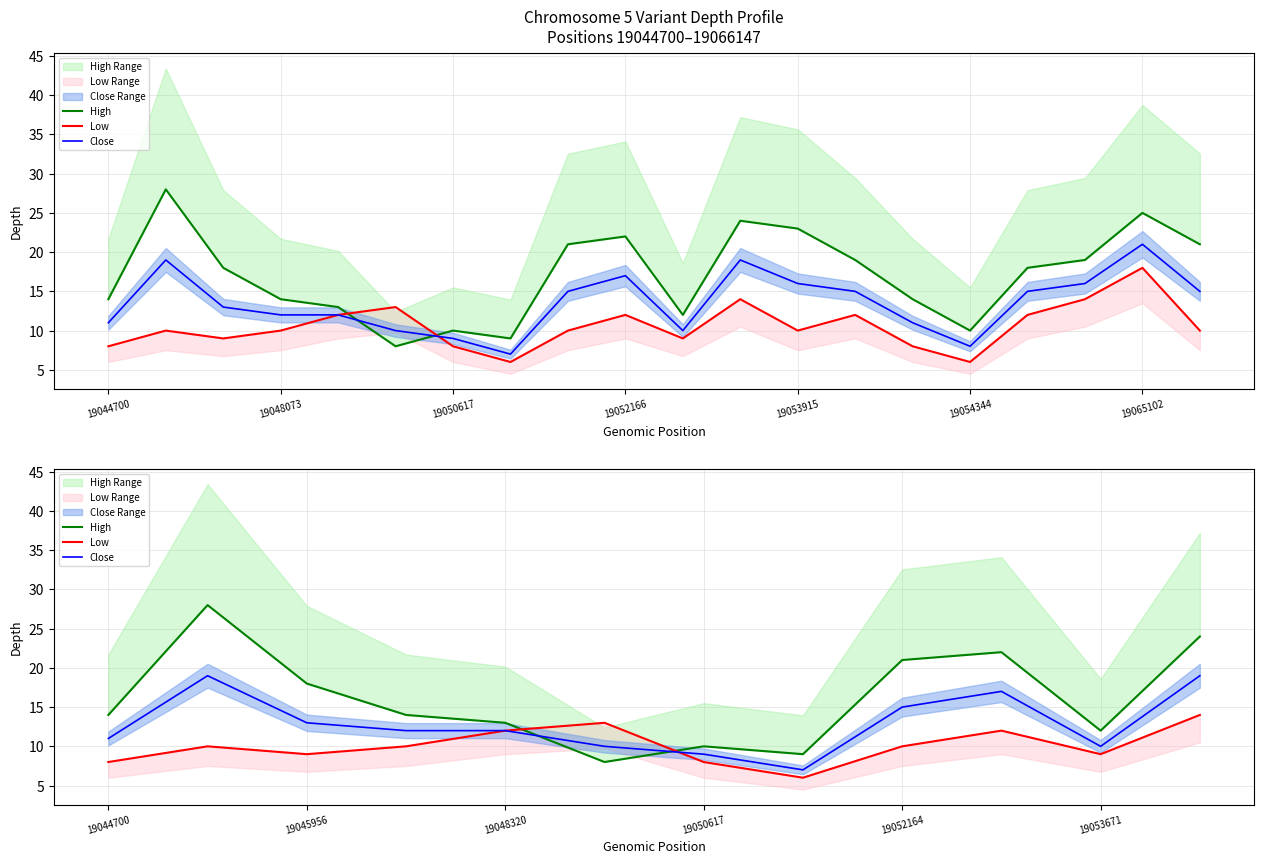

How many data points in Close are above 12?

5